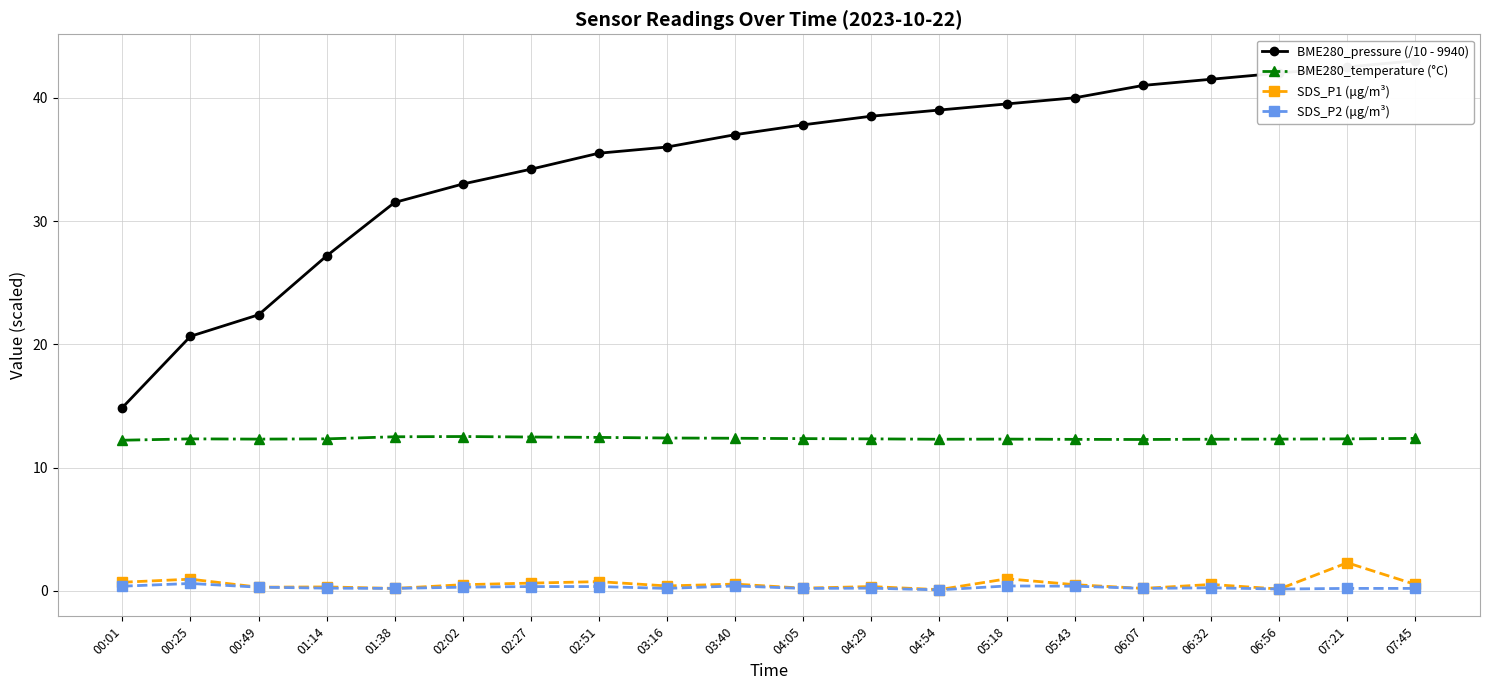

At 01:38, list the series in order from smallest to largest.

SDS_P1 (μg/m³), SDS_P2 (μg/m³), BME280_temperature (°C), BME280_pressure (/10 - 9940)